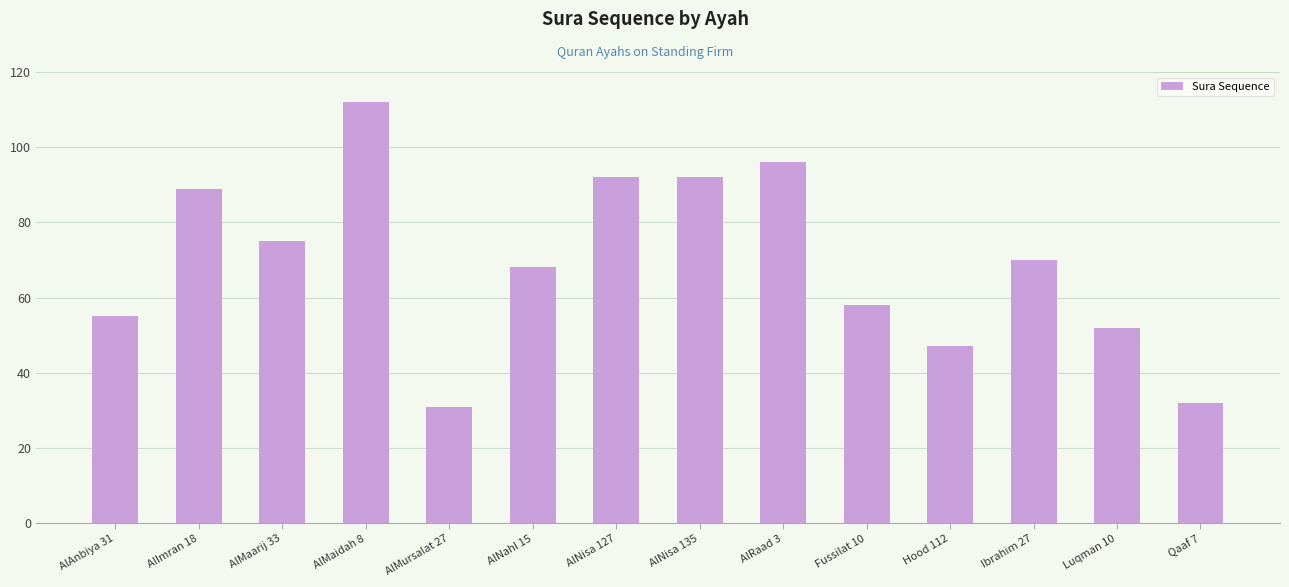

The value at Qaaf 7 is 32. True or false?

True